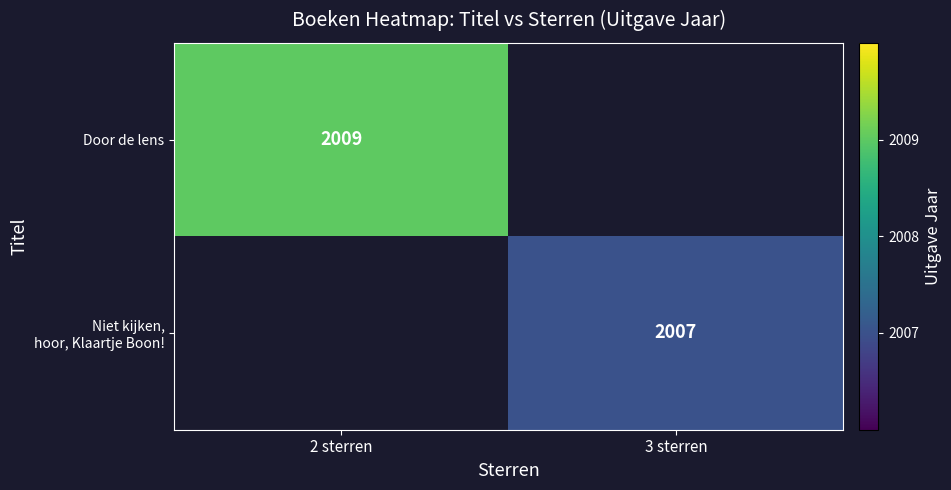

The value of Door de lens at 2 sterren is 617. True or false?

False